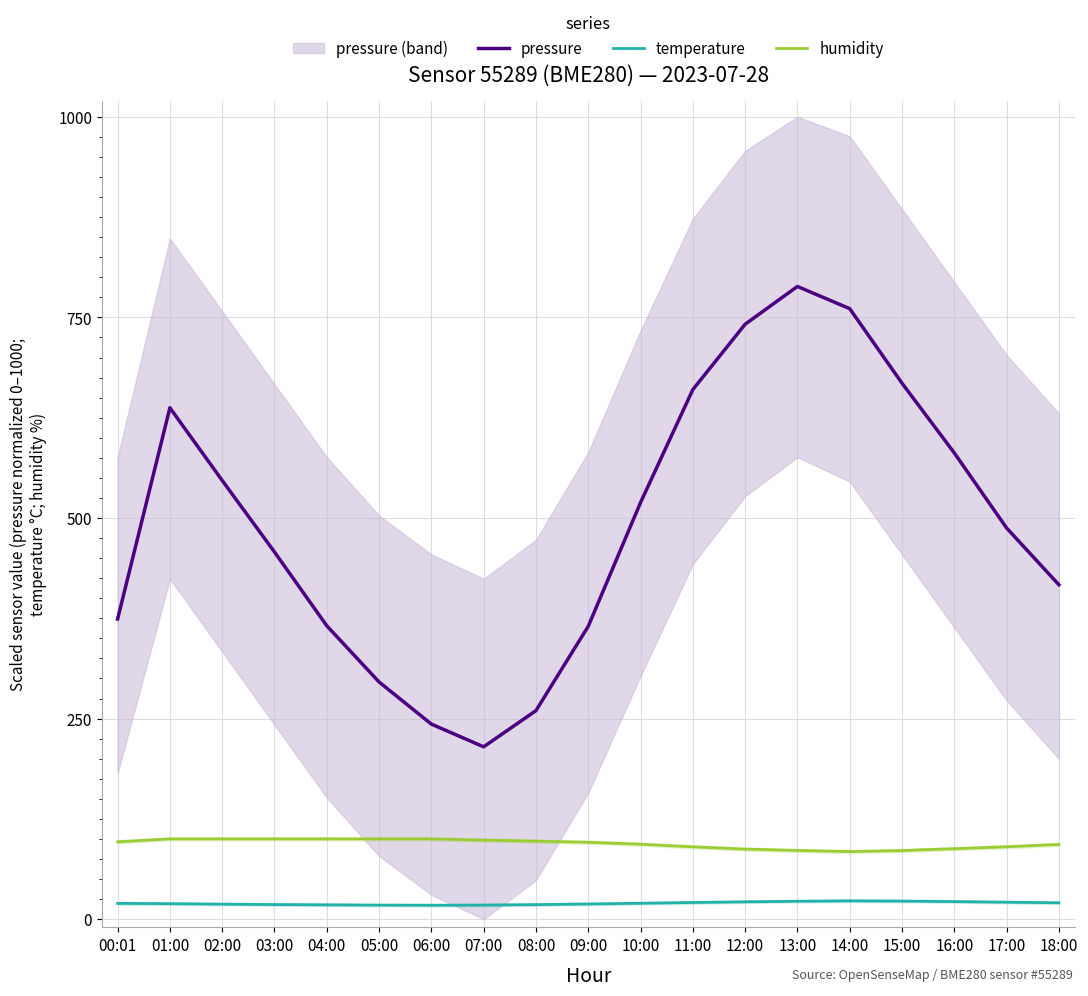

What is the total value across all series at 03:00?

575.8